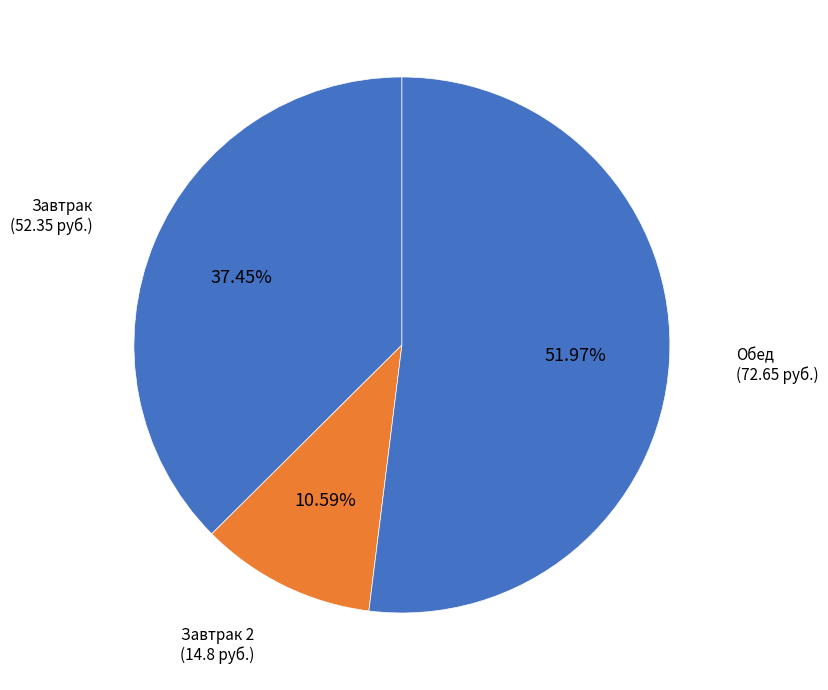

Approximately how many times larger is the value at Завтрак 2 compared to Завтрак?

0.3